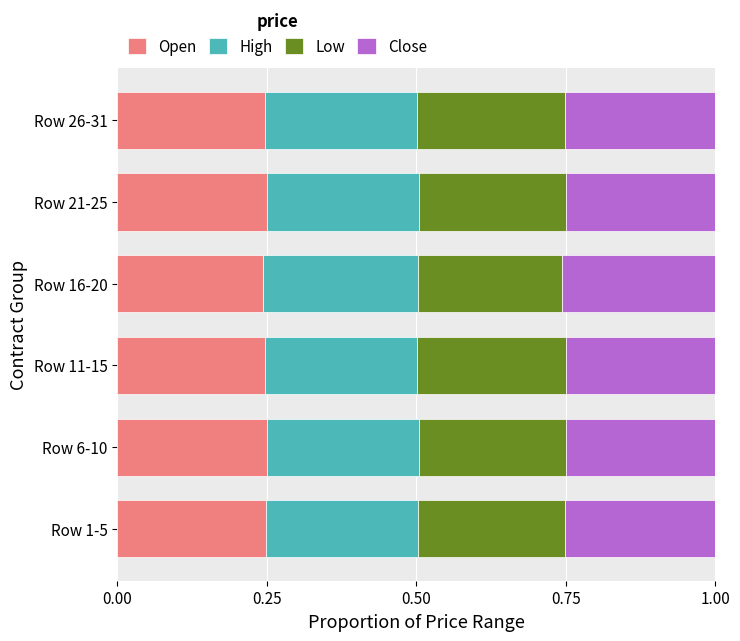

Count the Open values in the range 0 to 1.

6